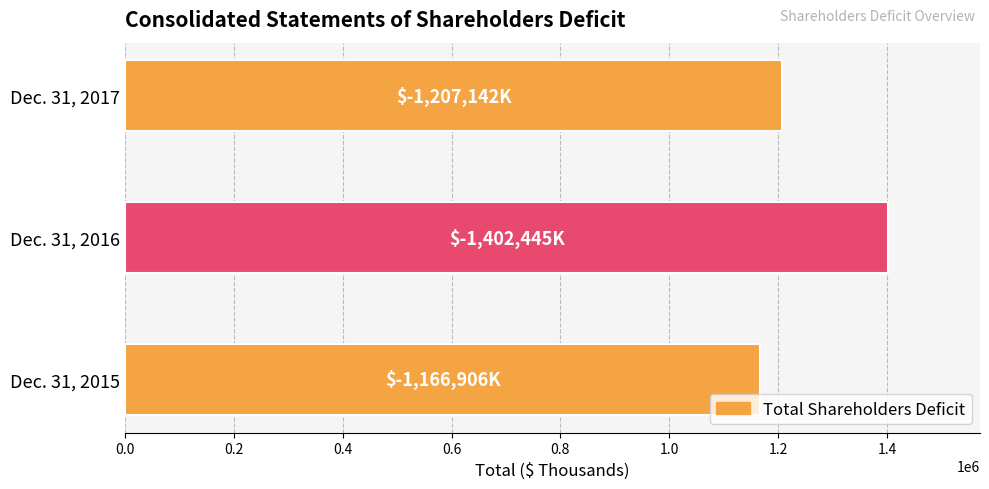

What is the difference between the values at Dec. 31, 2016 and Dec. 31, 2015?

235539